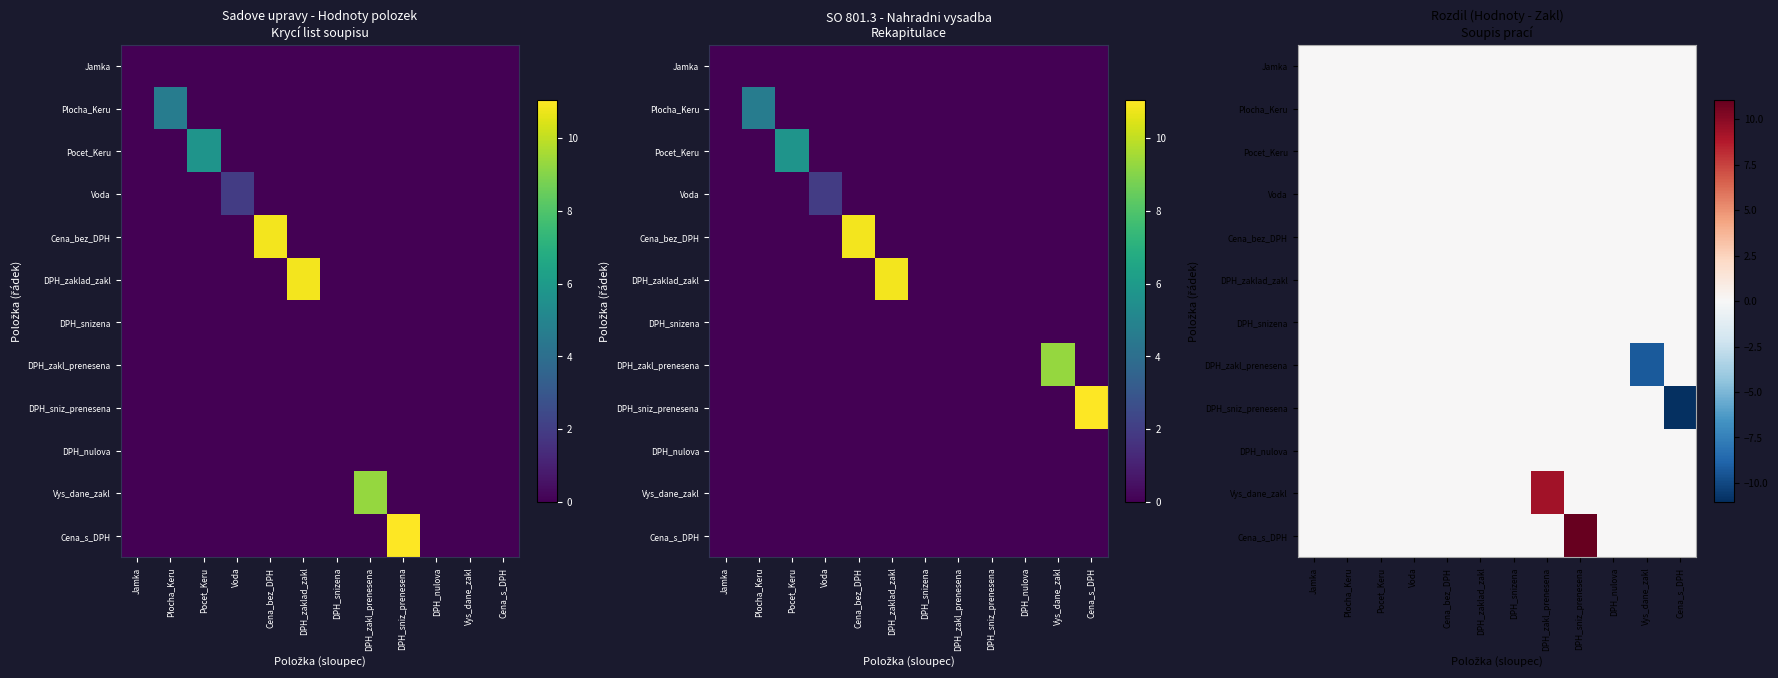

True or false: DPH_snizena has a value of 0.0 at Jamka.

True